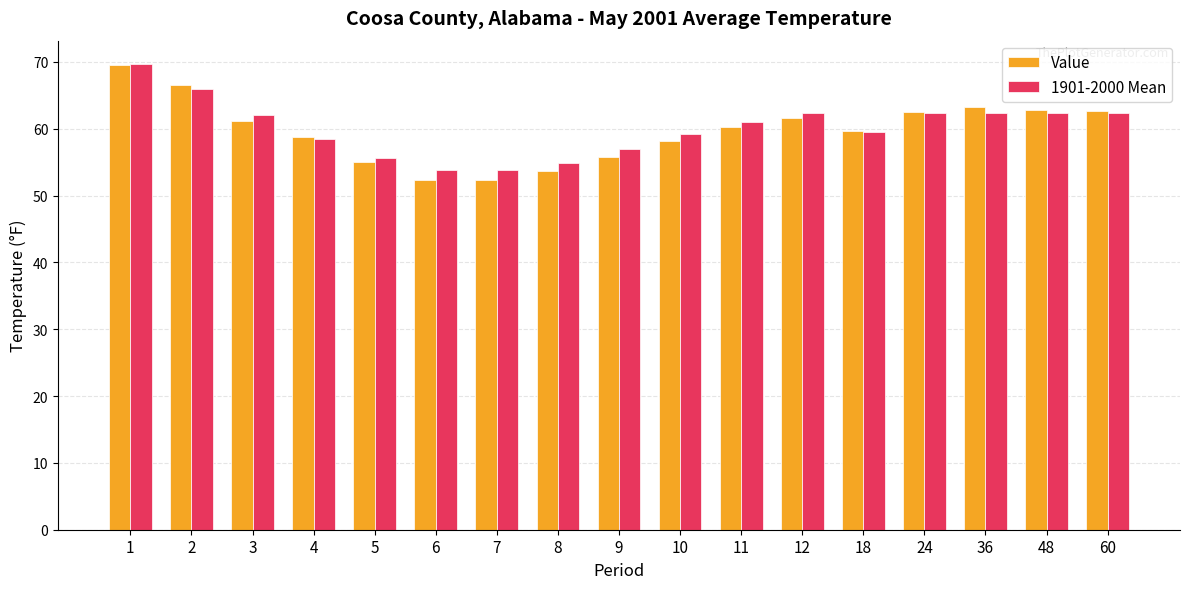

Does the chart contain stacked bars?

No